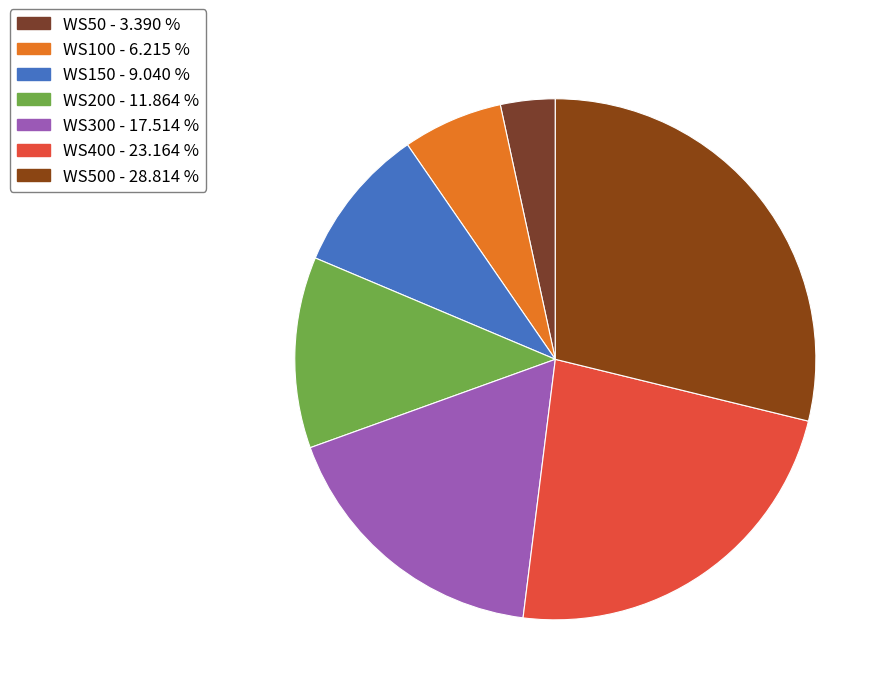

What is the largest slice in the pie chart?

WS500